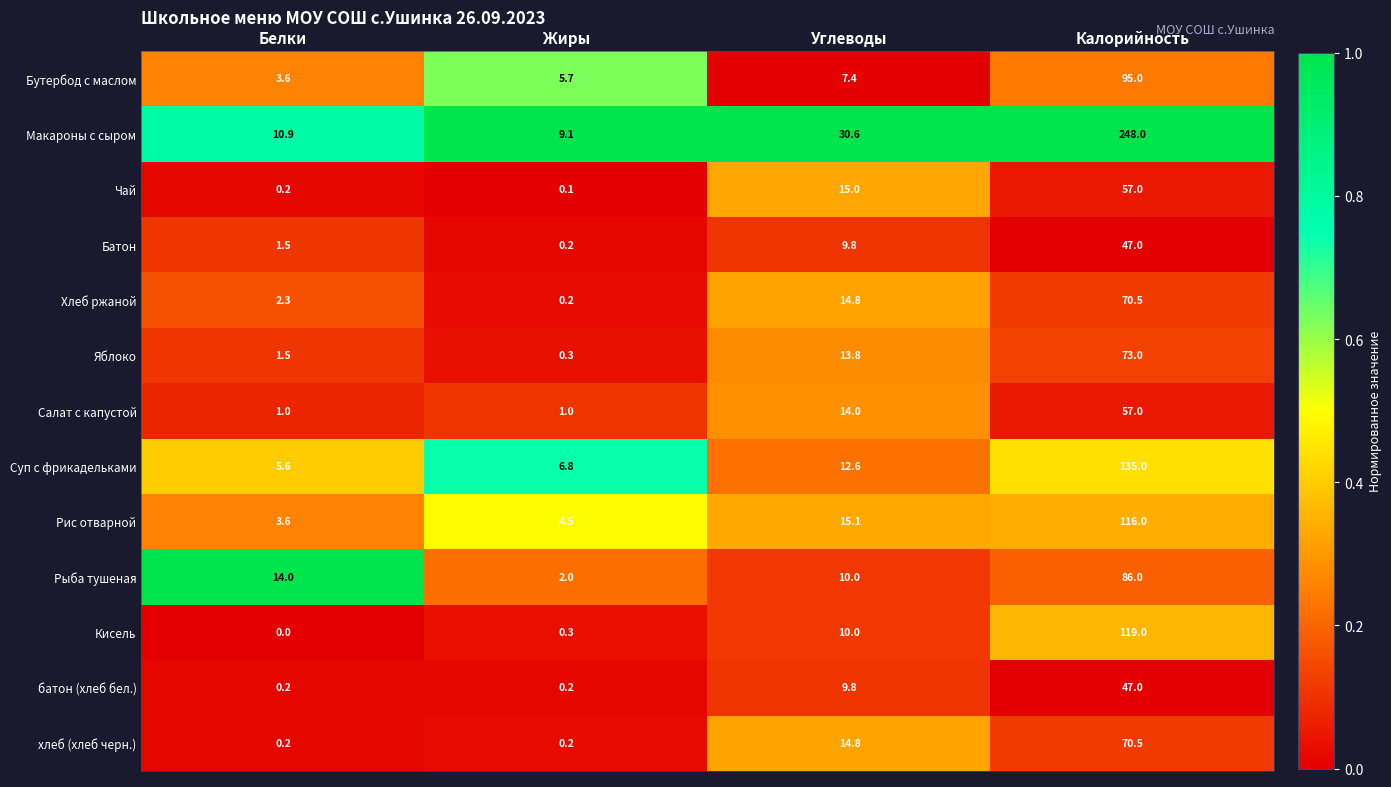

What is the total value across all series at Белки?

44.6